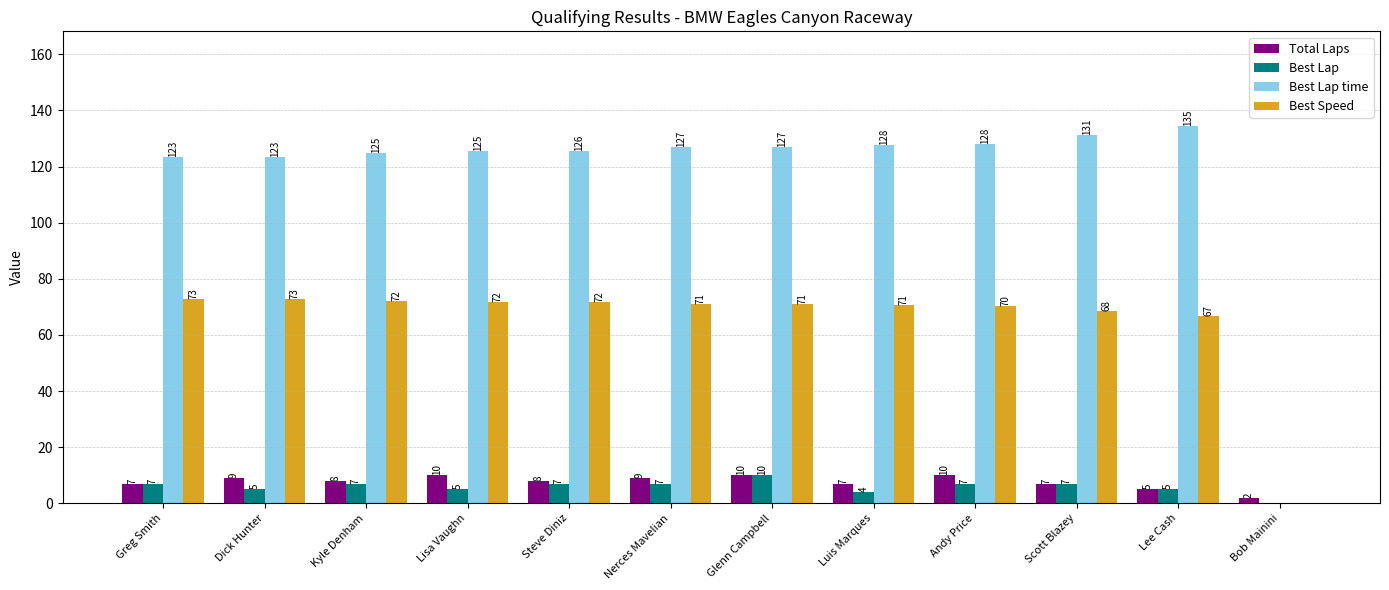

The value of Best Lap time at Andy Price is 210.3. True or false?

False